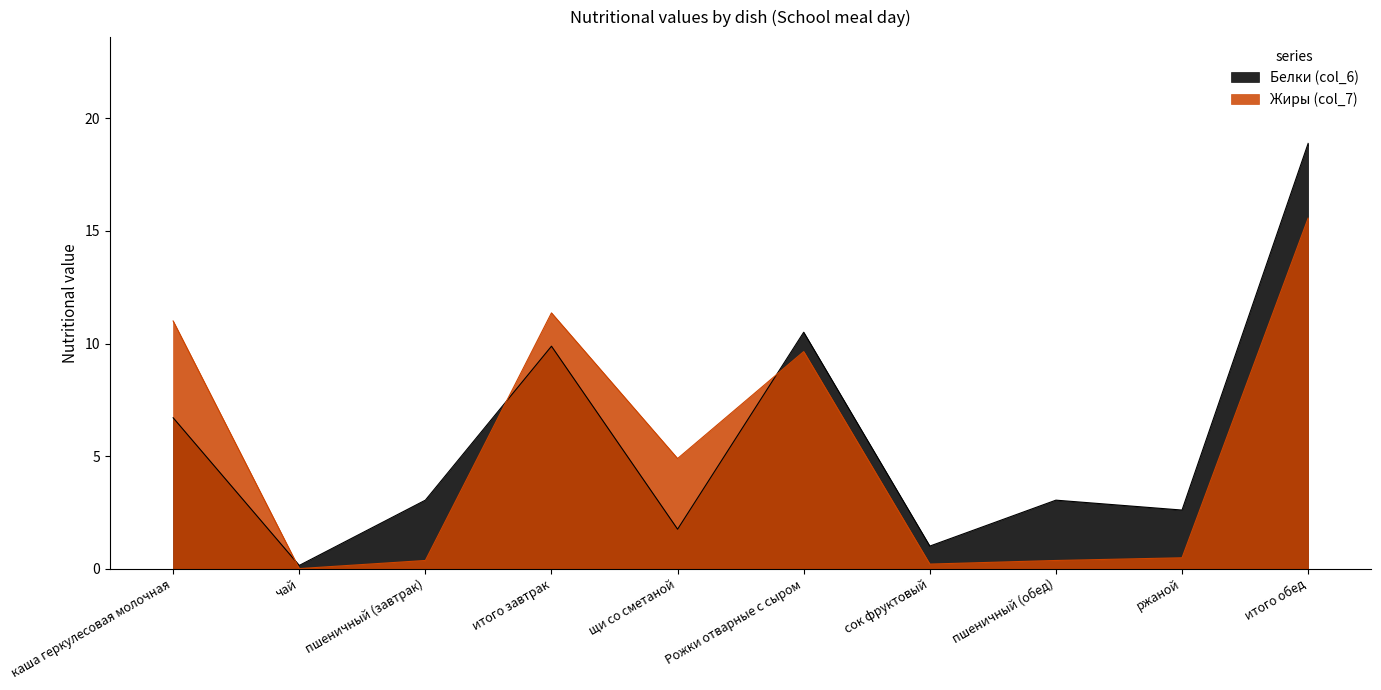

What is the difference between the maximum and minimum values in the Жиры (col_7) series?

15.6